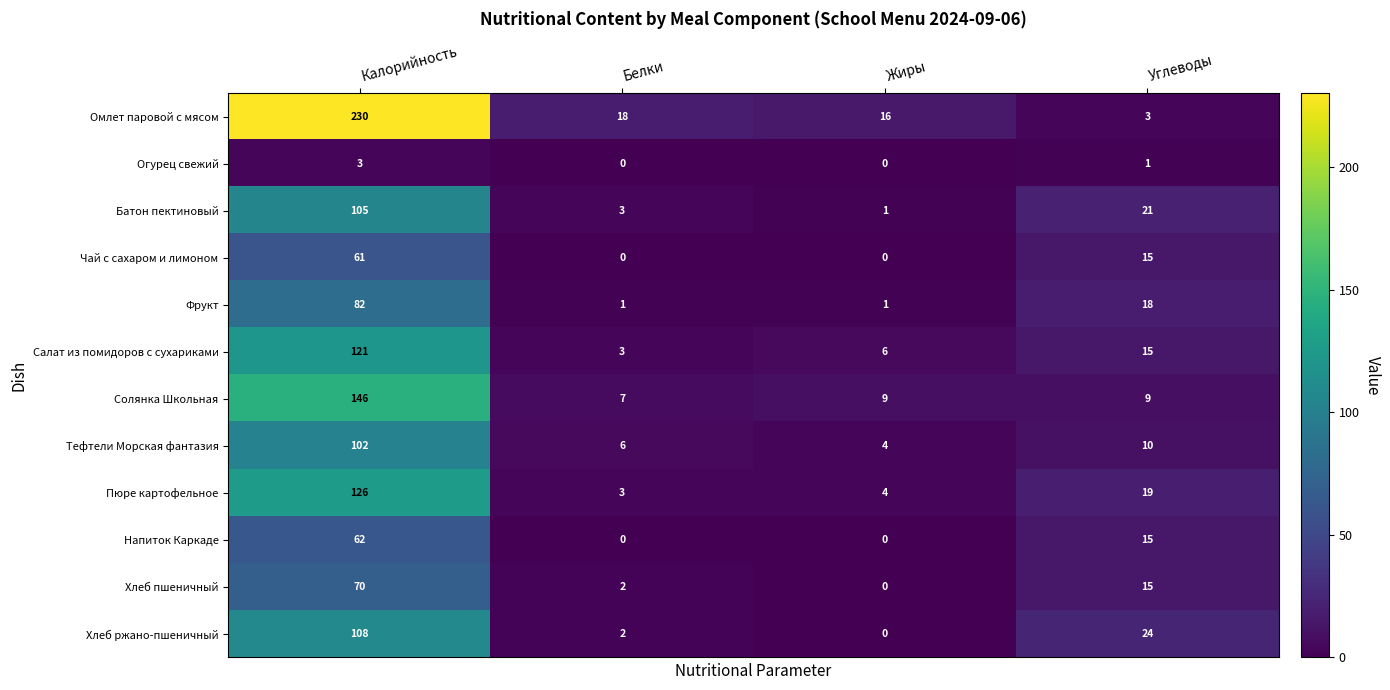

True or false: Хлеб пшеничный has a value of 30 at Калорийность.

False